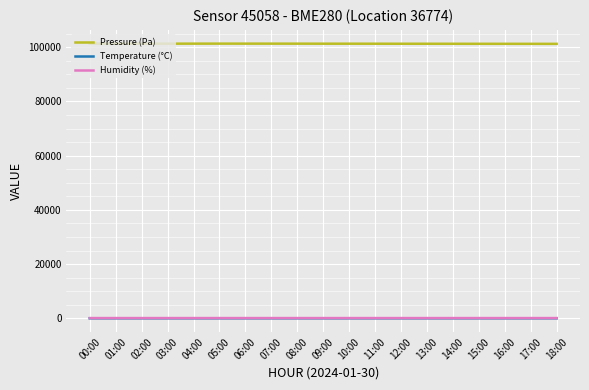

Which series has the largest total across all categories?

Pressure (Pa)